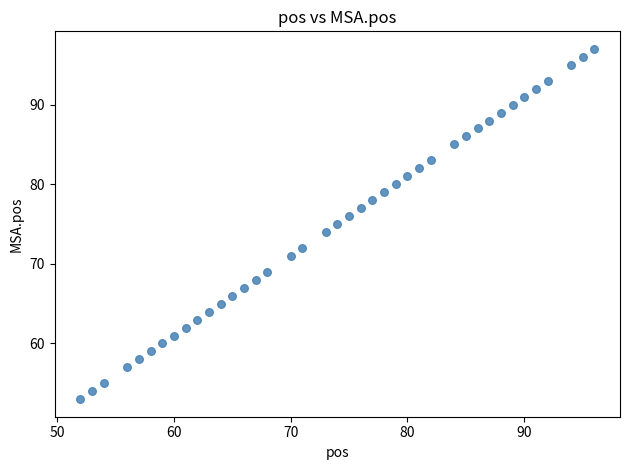

What is the range of X values (max minus min)?

44